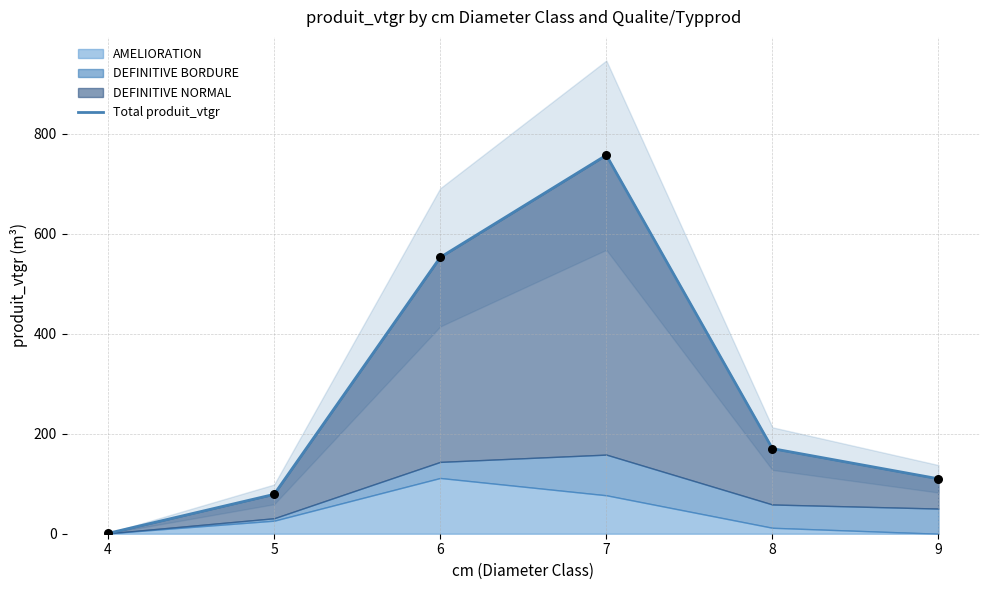

What is the change in value from 4 to 6?

+551.9